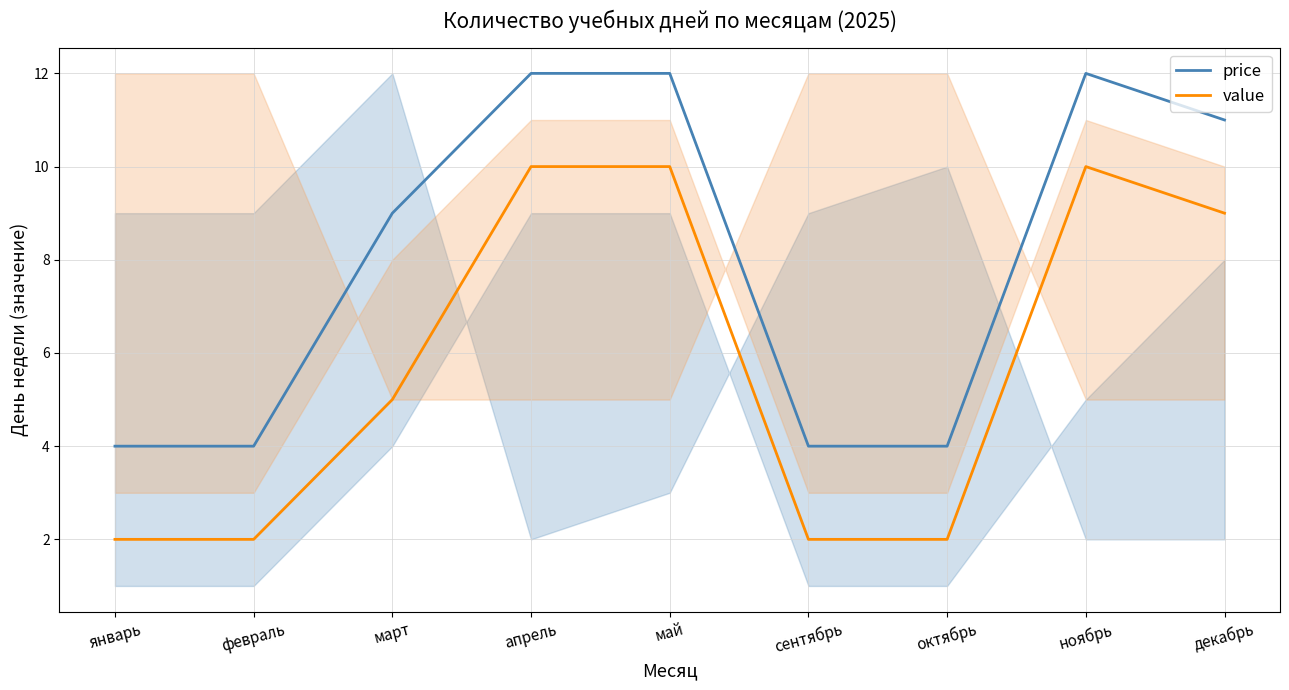

The value series shows 3 at декабрь. True or false?

False